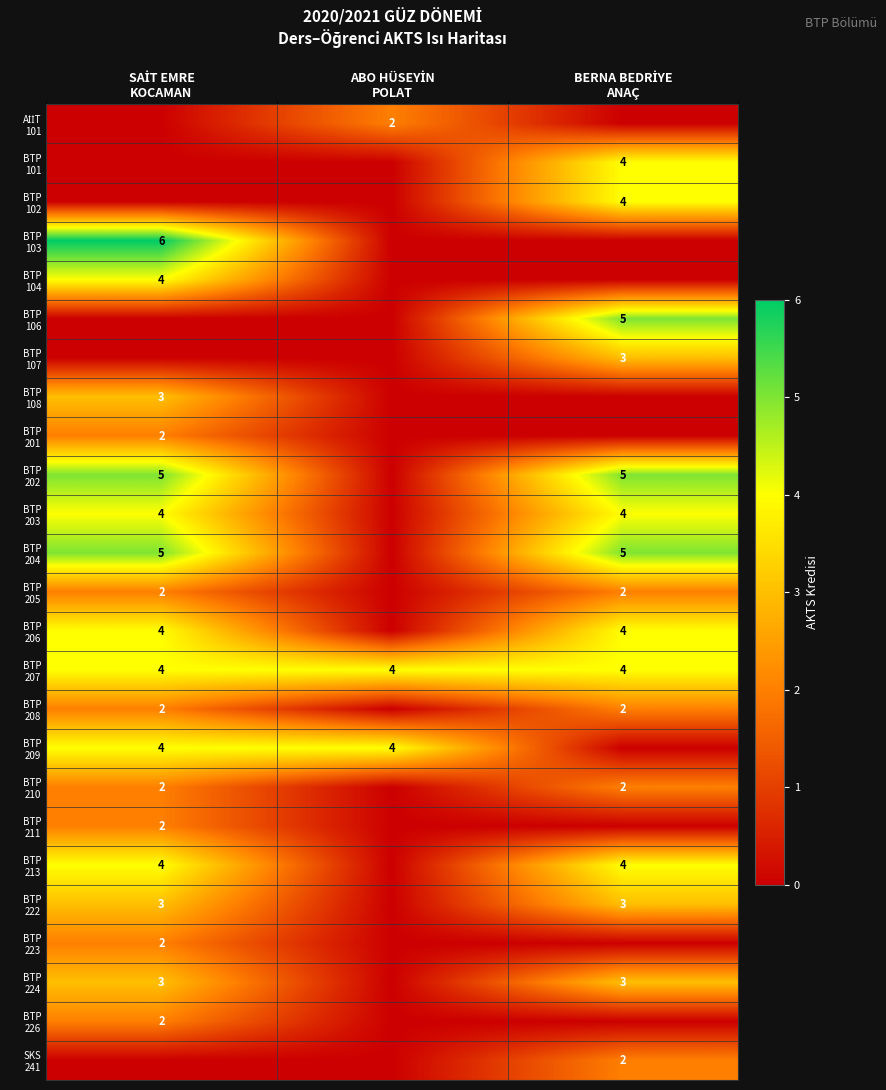

Rank the series at BERNA BEDRİYE ANAÇ from highest to lowest value.

BTP 106, BTP 202, BTP 204, BTP 101, BTP 102, BTP 203, BTP 206, BTP 207, BTP 213, BTP 107, BTP 222, BTP 224, BTP 205, BTP 208, BTP 210, SKS 241, AİİT 101, BTP 103, BTP 104, BTP 108, BTP 201, BTP 209, BTP 211, BTP 223, BTP 226